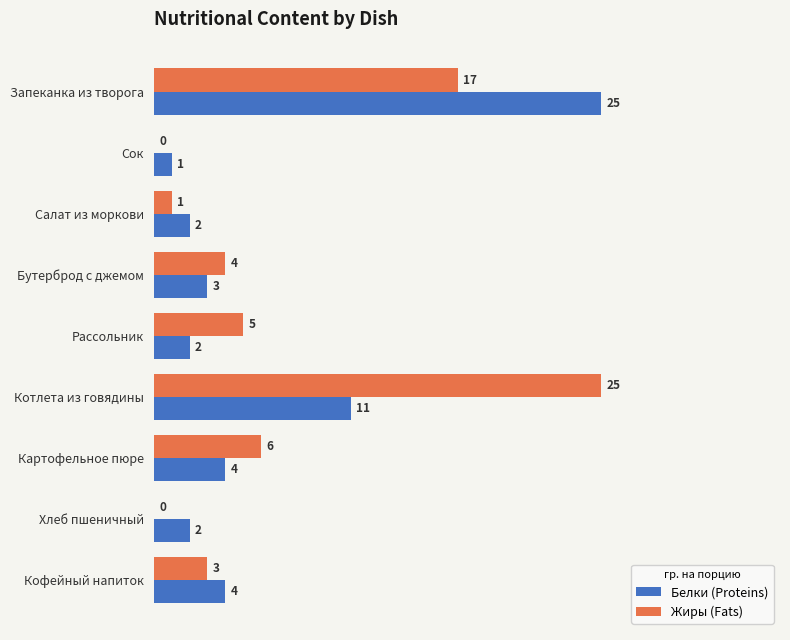

What is the total value across all series at Кофейный напиток?

7